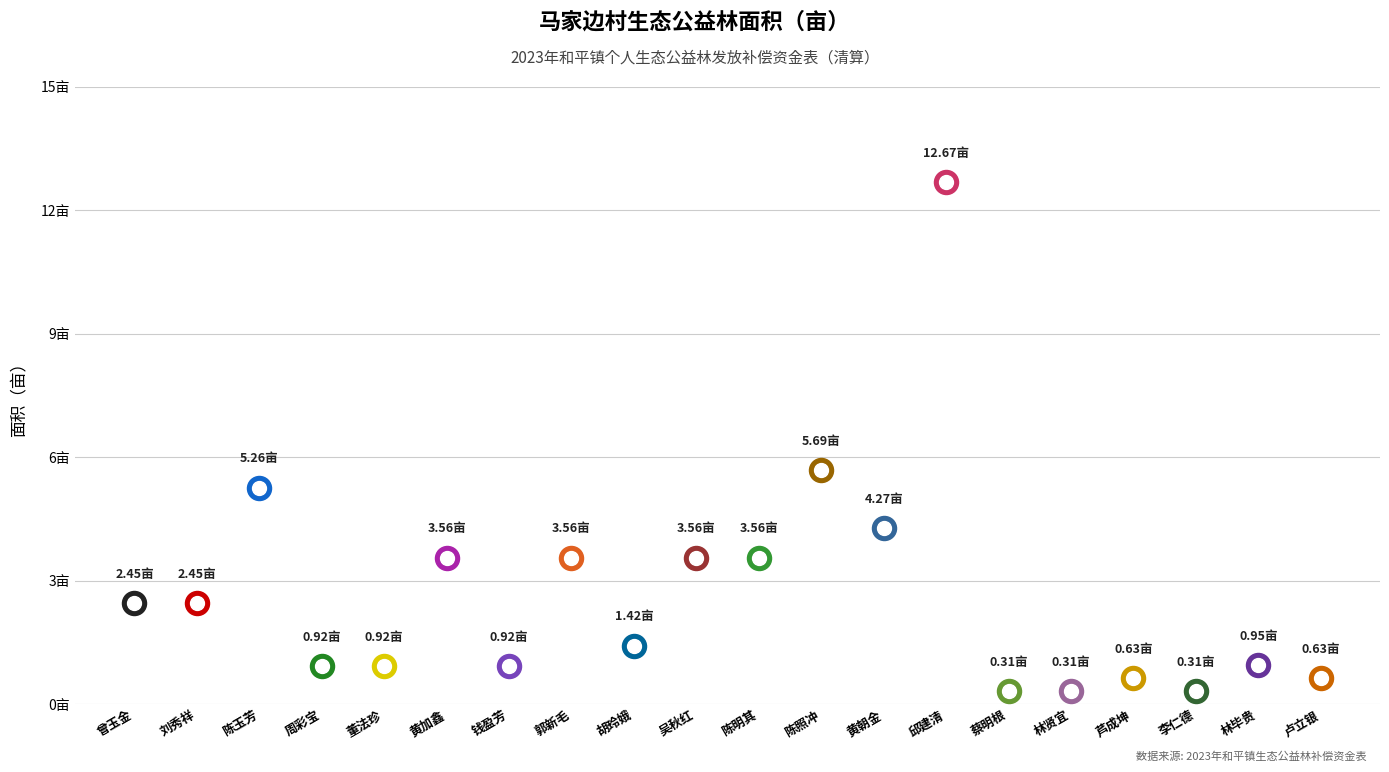

What is the change in value from 刘秀祥 to 林贤宜?

-2.1